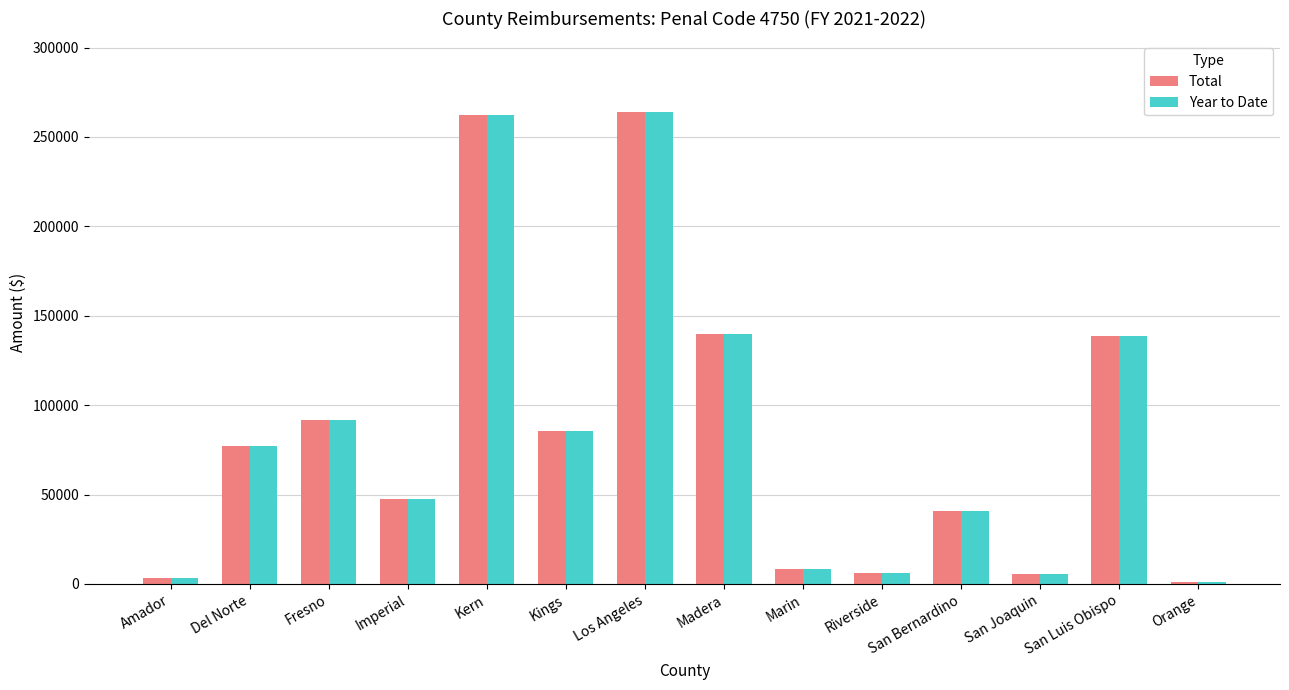

How many data points does each series have?

14